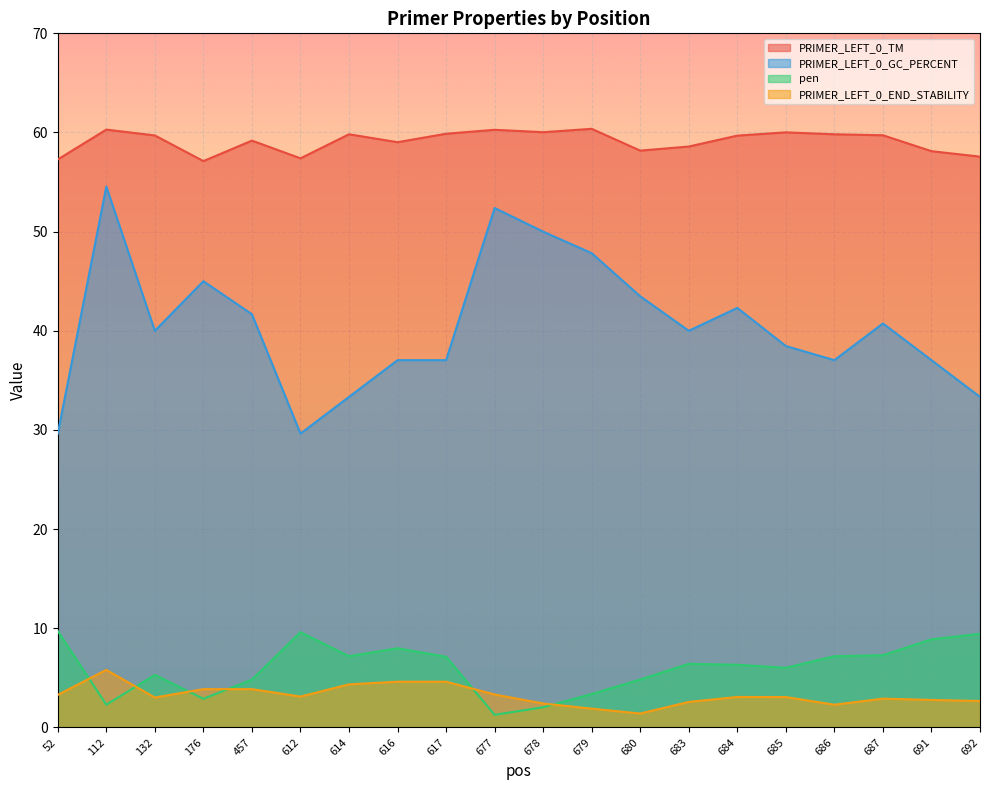

Rank the series at 677 from lowest to highest value.

pen, PRIMER_LEFT_0_END_STABILITY, PRIMER_LEFT_0_GC_PERCENT, PRIMER_LEFT_0_TM